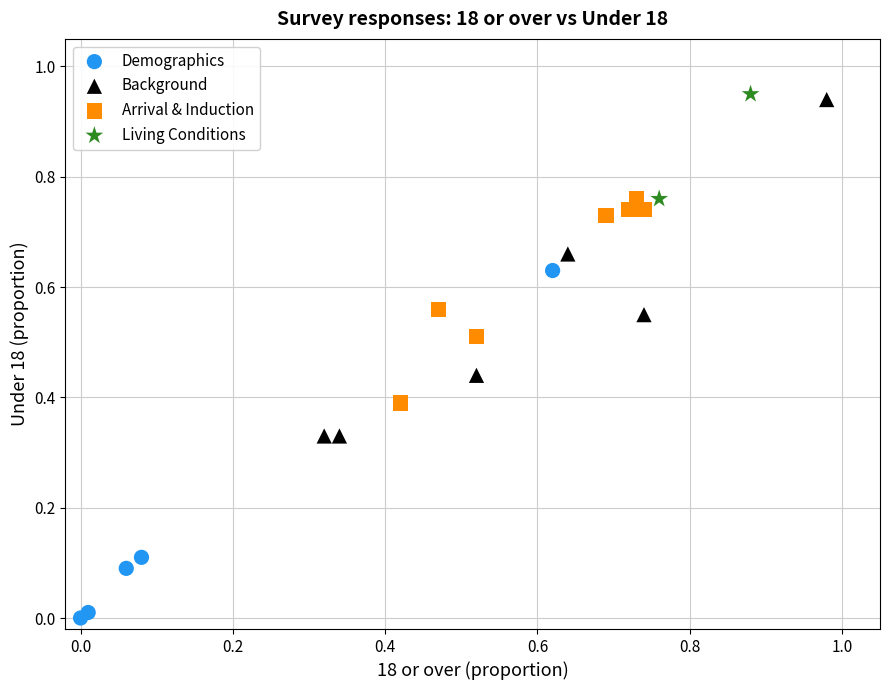

Which series reaches the maximum Y coordinate?

Living Conditions